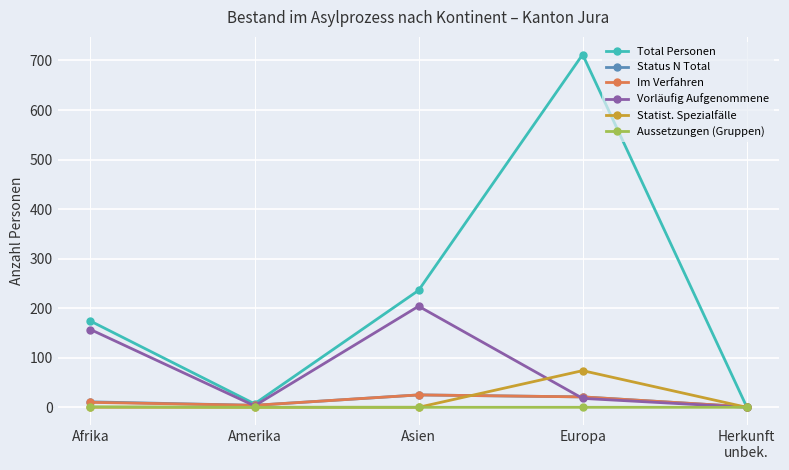

What is the label of the 4th point from the right?

Amerika